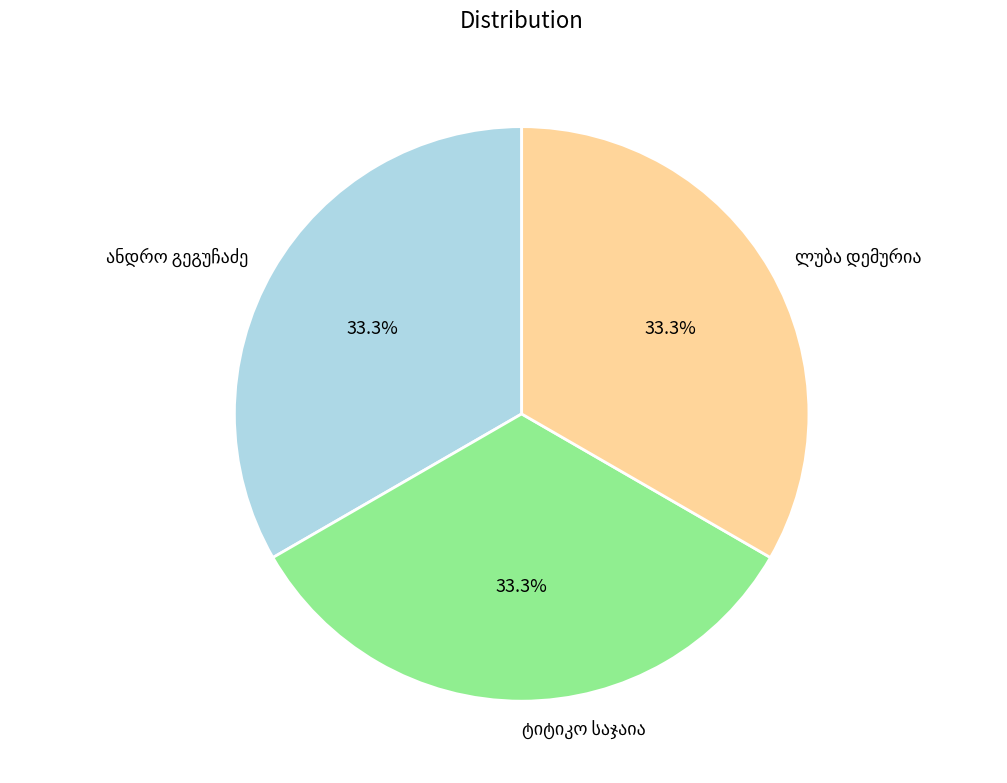

Does any single category account for the majority?

No